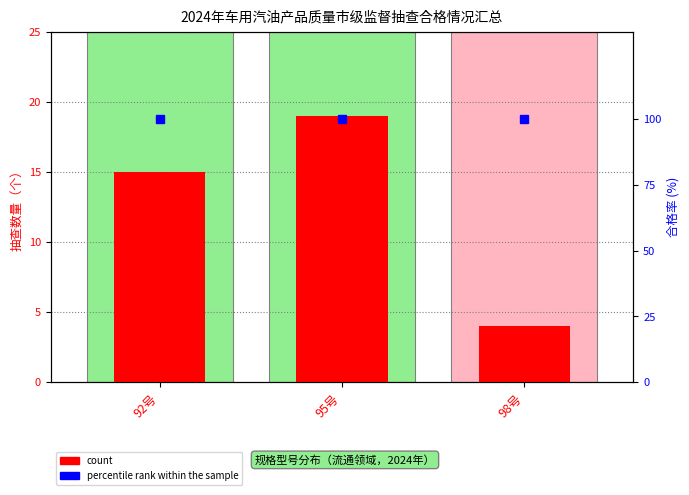

Which series has the widest spread of values?

count